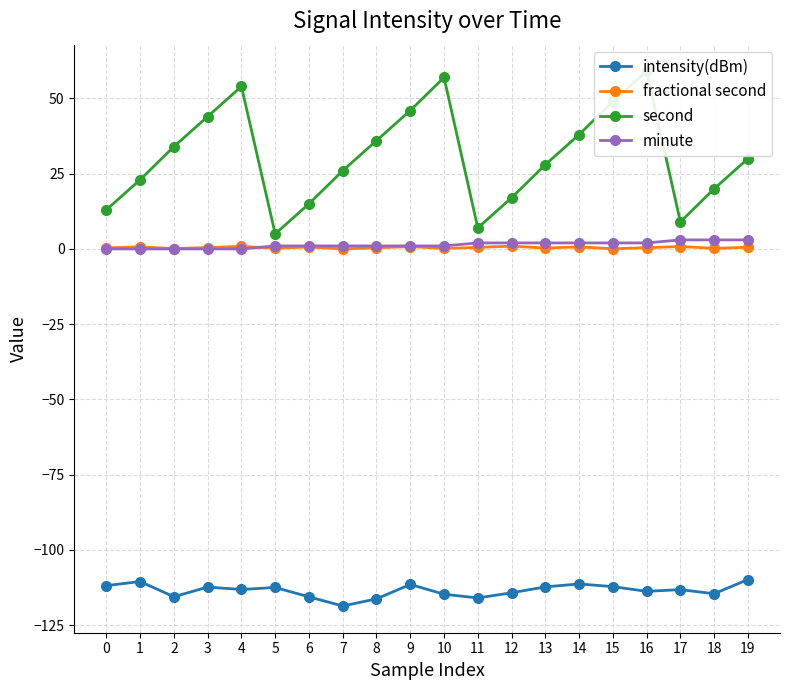

Where is the first local maximum for intensity(dBm)?

1